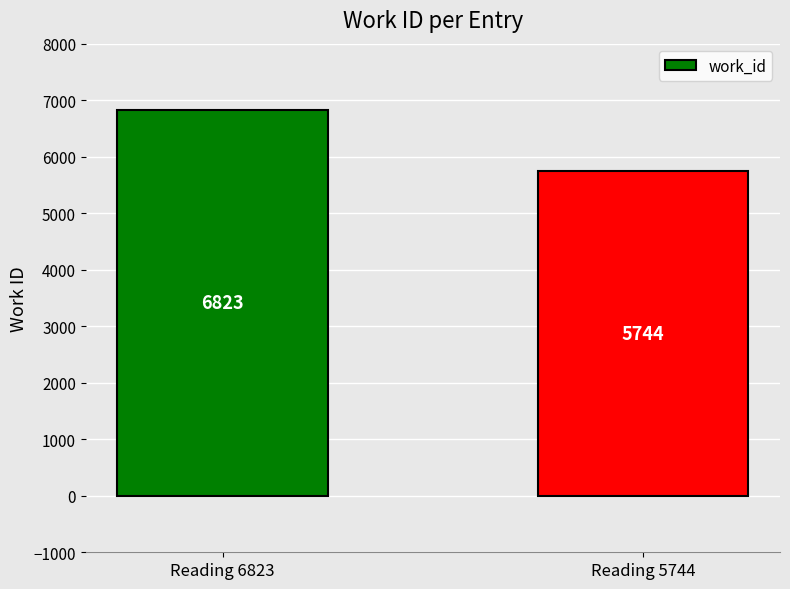

Reading left to right, transcribe all the data shown in this chart.

6823	5744